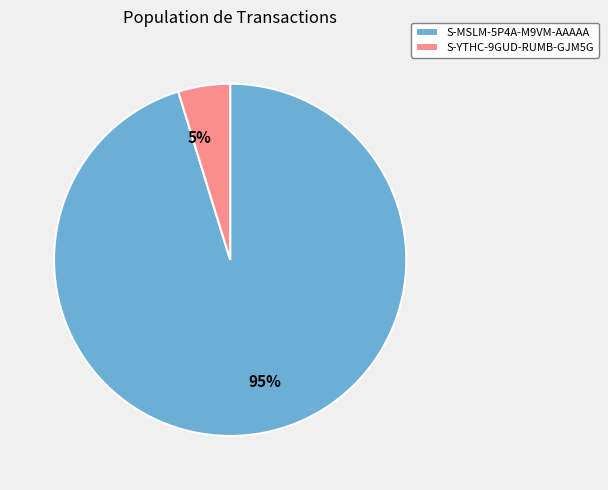

To the nearest percent, what is the difference between the S-YTHC-9GUD-RUMB-GJM5G and S-MSLM-5P4A-M9VM-AAAAA slice percentages?

90%